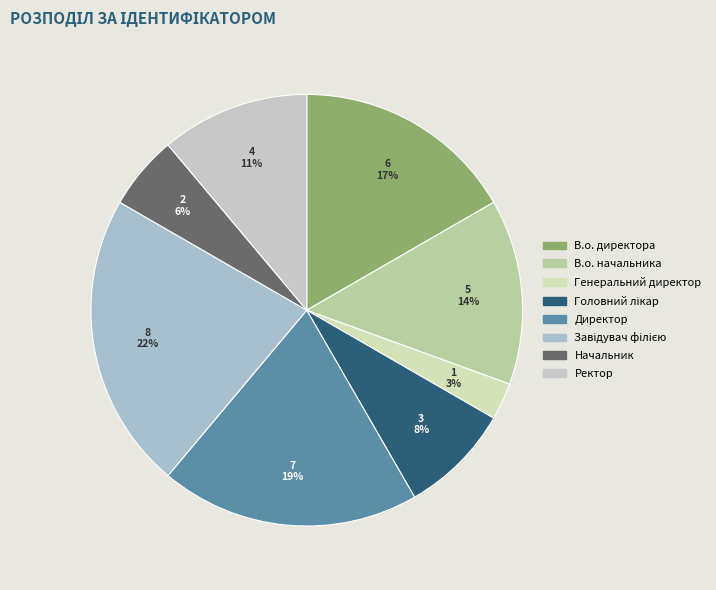

Is there a majority slice in this chart?

No